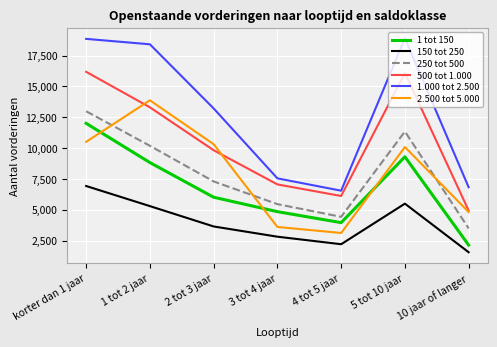

What is the difference between the highest and lowest values at 1 tot 2 jaar?

13120